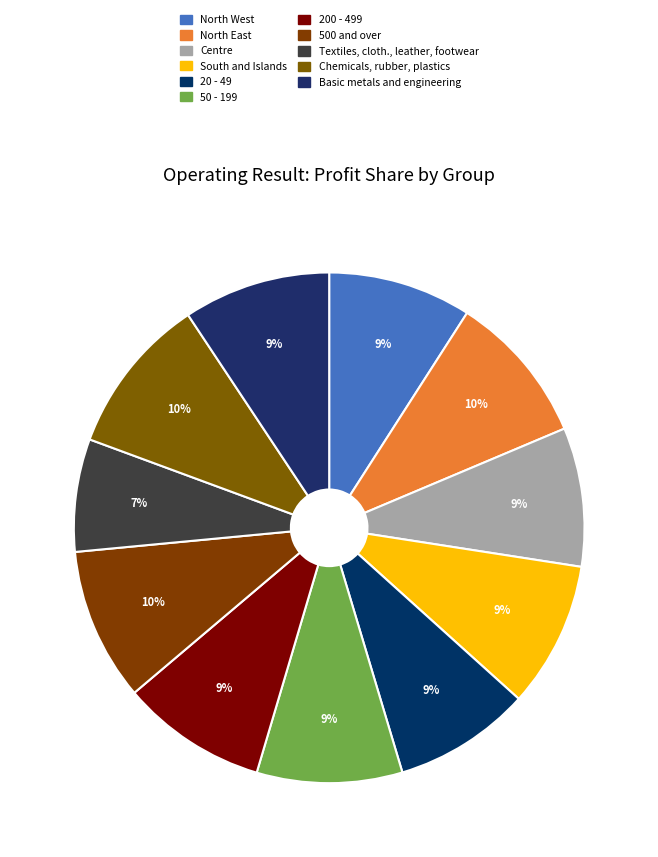

How many segments does this pie chart have?

11